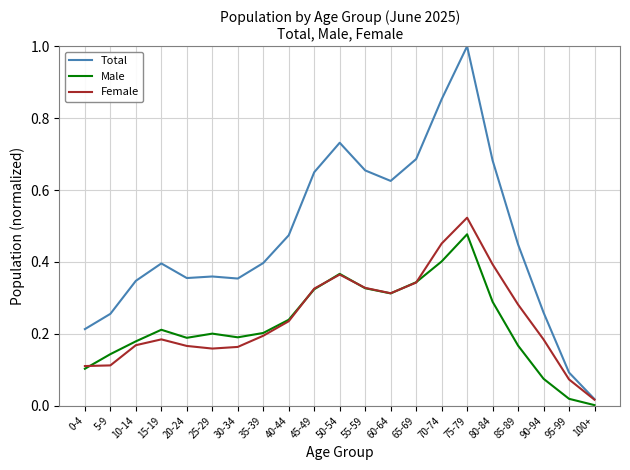

Is it true that Total equals 0.1 at 95-99?

True